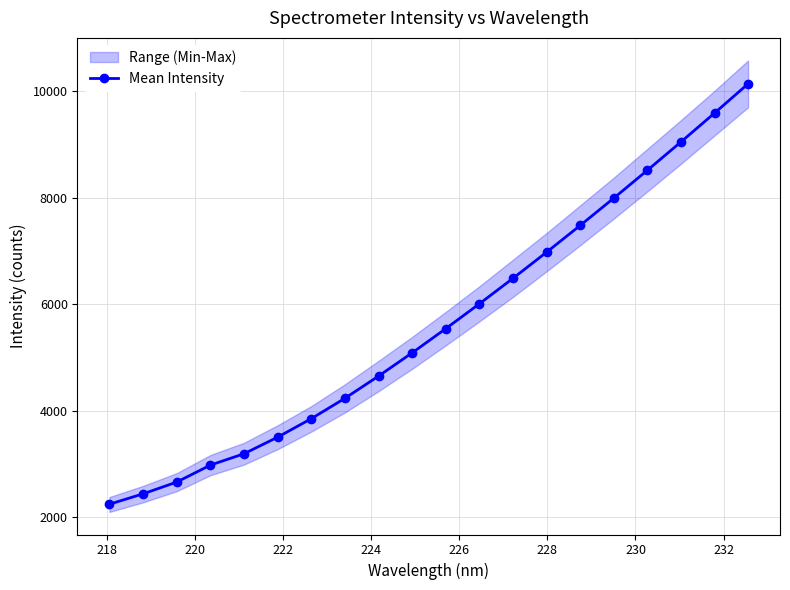

How many values are below 5544?

10